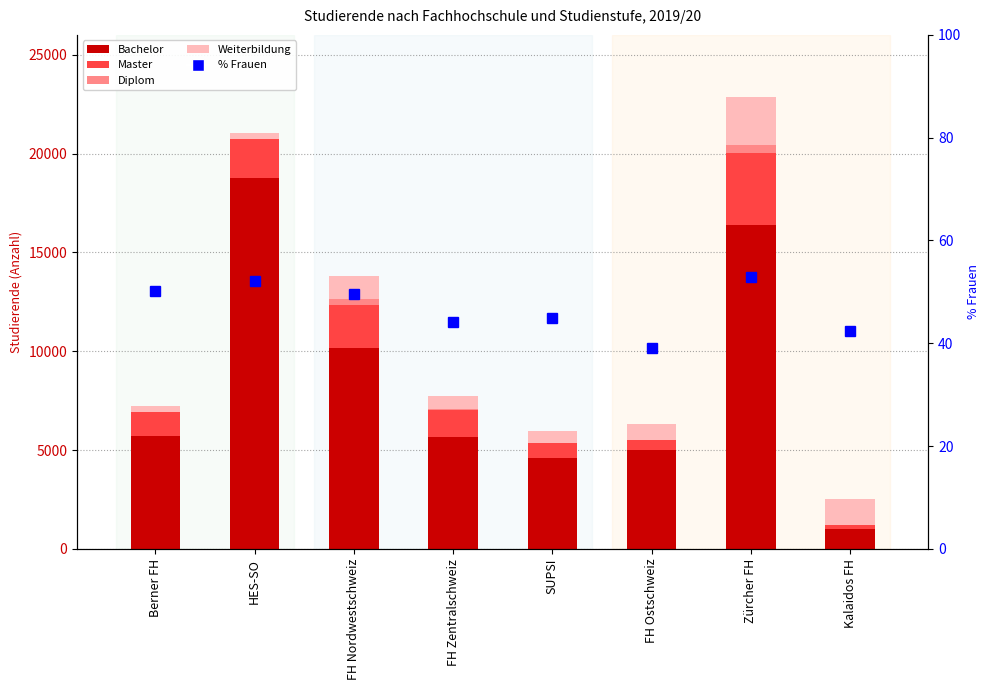

At which label does Diplom reach its peak?

Zürcher FH